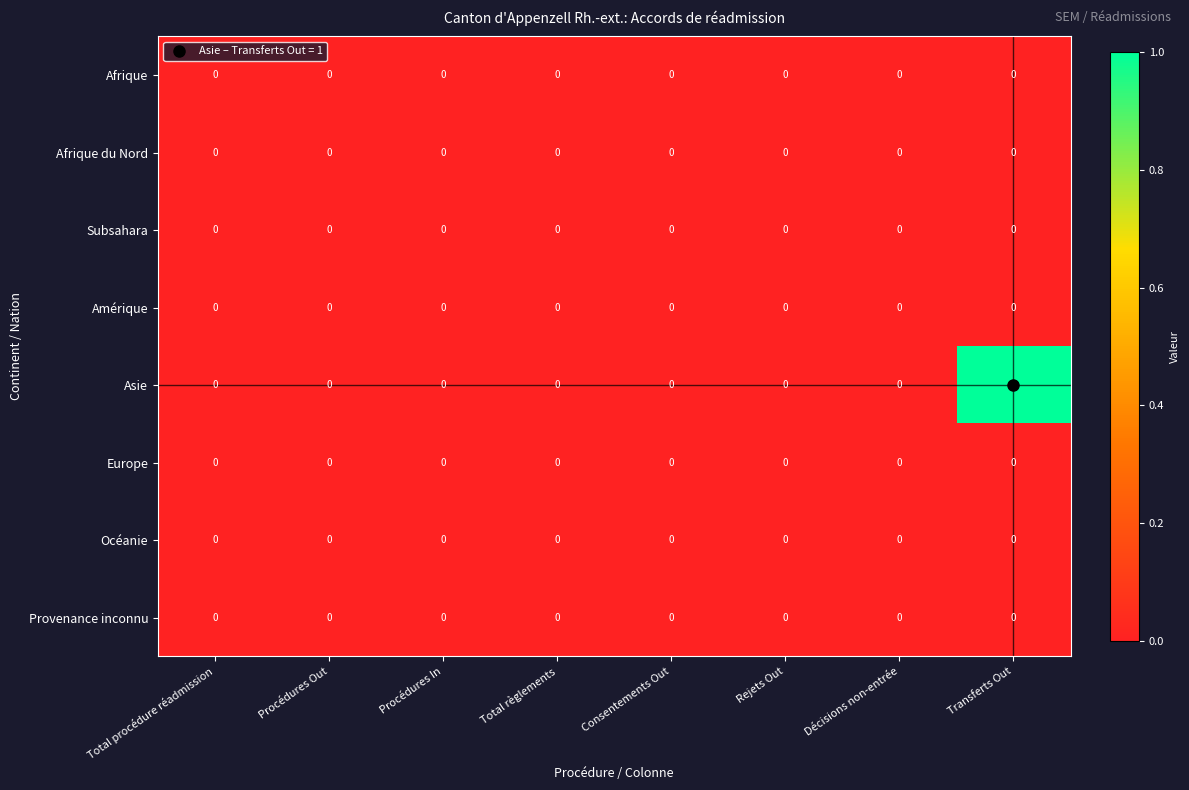

What is the greatest value displayed?

1